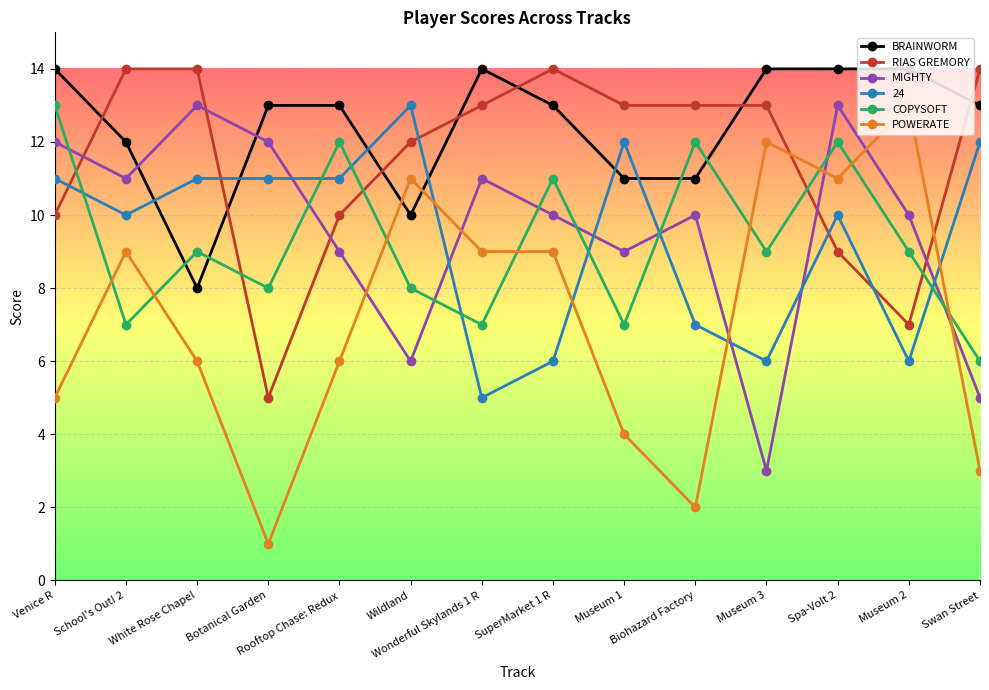

What are all the series names shown in the legend?

BRAINWORM, RIAS GREMORY, MIGHTY, 24, COPYSOFT, POWERATE